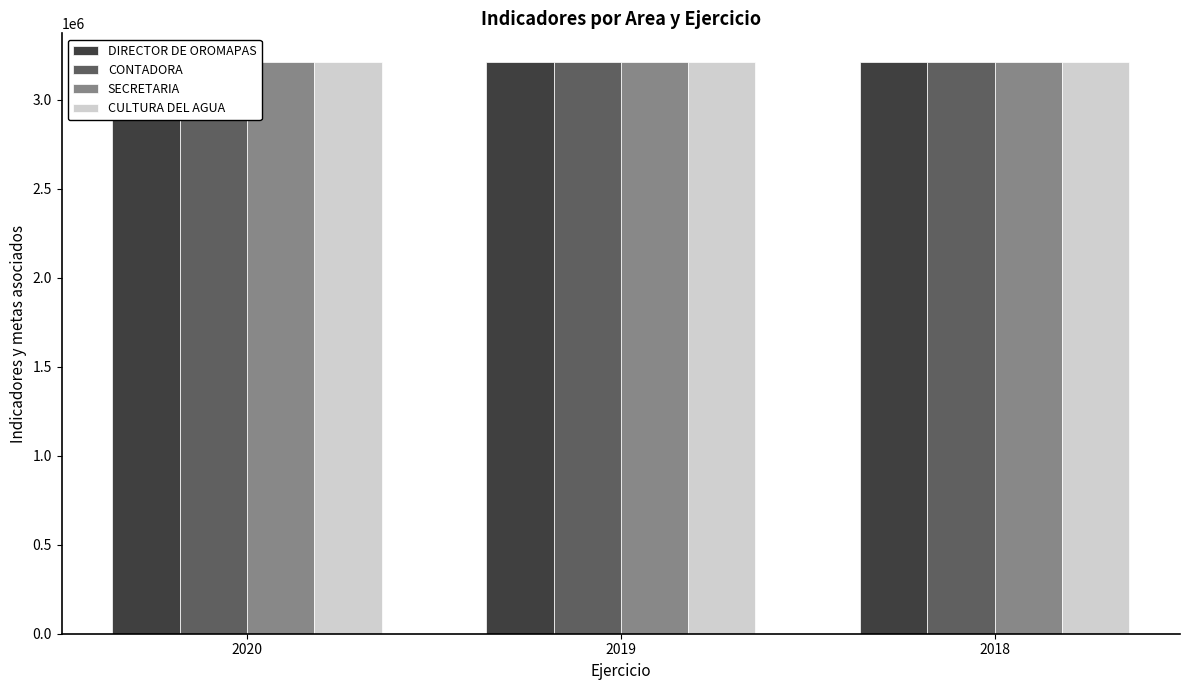

Where does the SECRETARIA series first go above 3212369?

2018